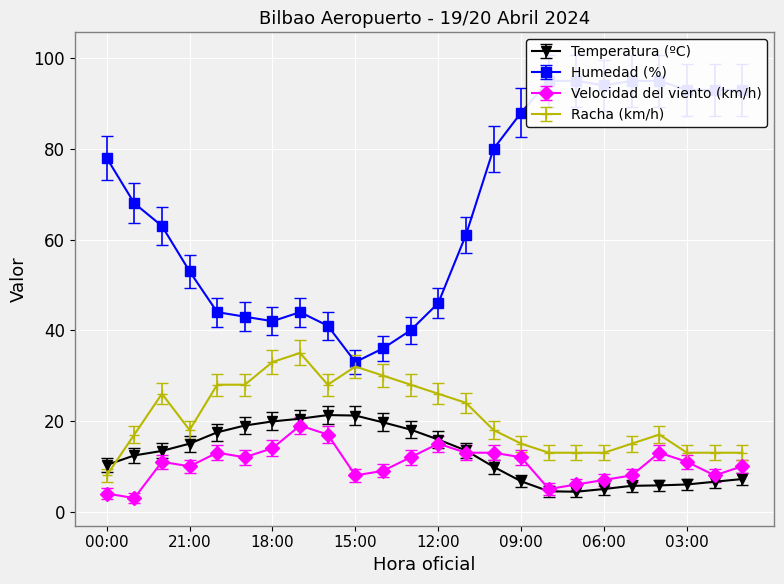

Is it true that Humedad (%) equals 29.4 at 18:00?

False